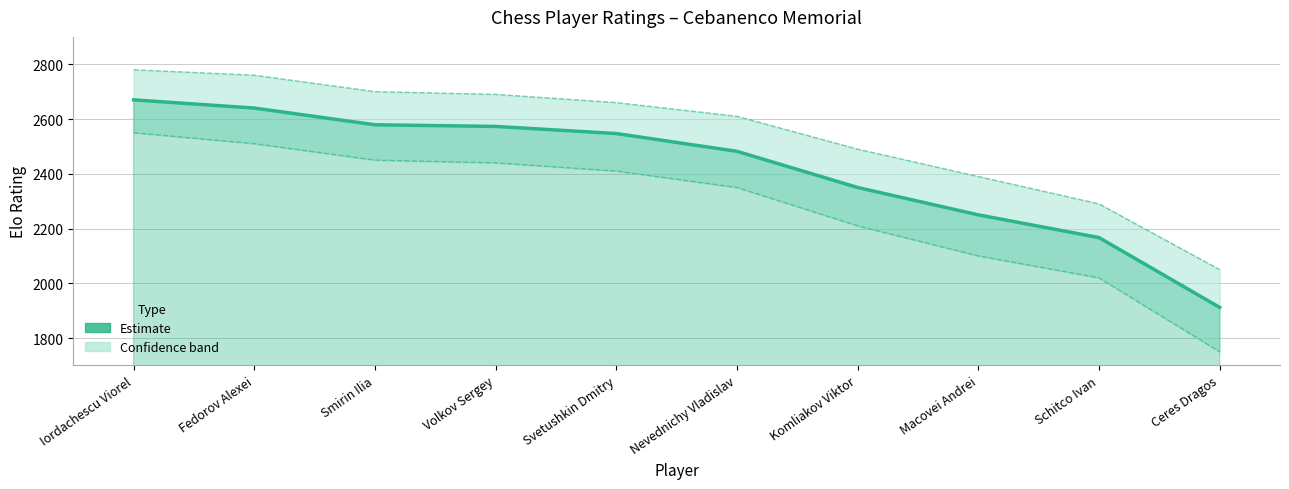

What is the minimum value shown in the chart?

1912